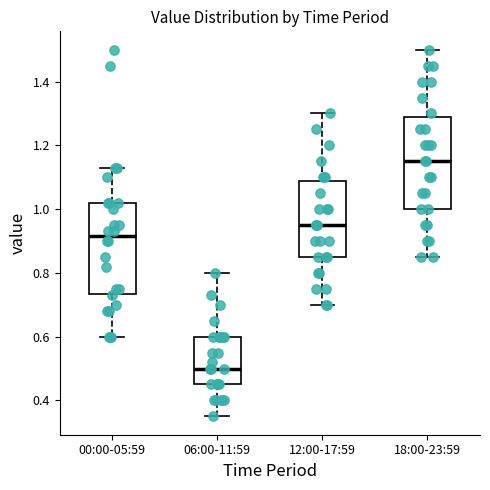

Reading left to right, read every box against the y-axis: the position of its median line, the range the box covers, and the ends of its whiskers. The values are not printed on the chart, so give them approximately, as read against the axis.

00:00-05:59: median 0.92, box 0.74 to 1.02, whiskers 0.60 to 1.14
06:00-11:59: median 0.50, box 0.46 to 0.60, whiskers 0.36 to 0.80
12:00-17:59: median 0.96, box 0.86 to 1.08, whiskers 0.70 to 1.30
18:00-23:59: median 1.16, box 1.00 to 1.28, whiskers 0.86 to 1.50